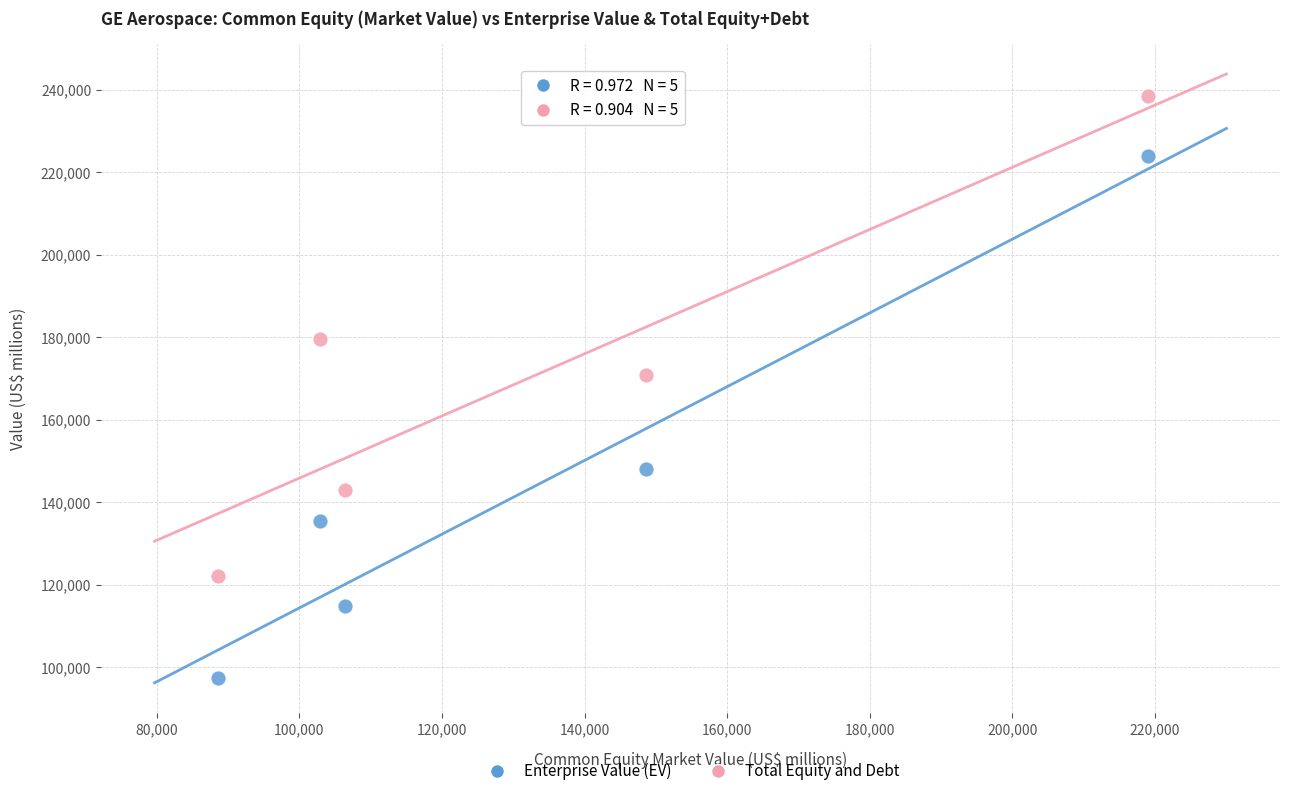

What are all the series names shown in the legend?

Enterprise Value (EV), Total Equity and Debt